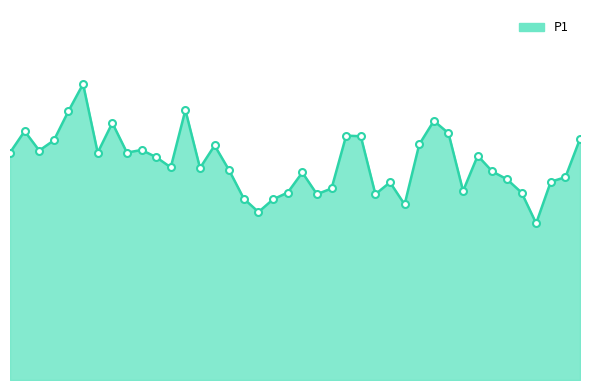

Is this an area chart (filled region under the line)?

Yes